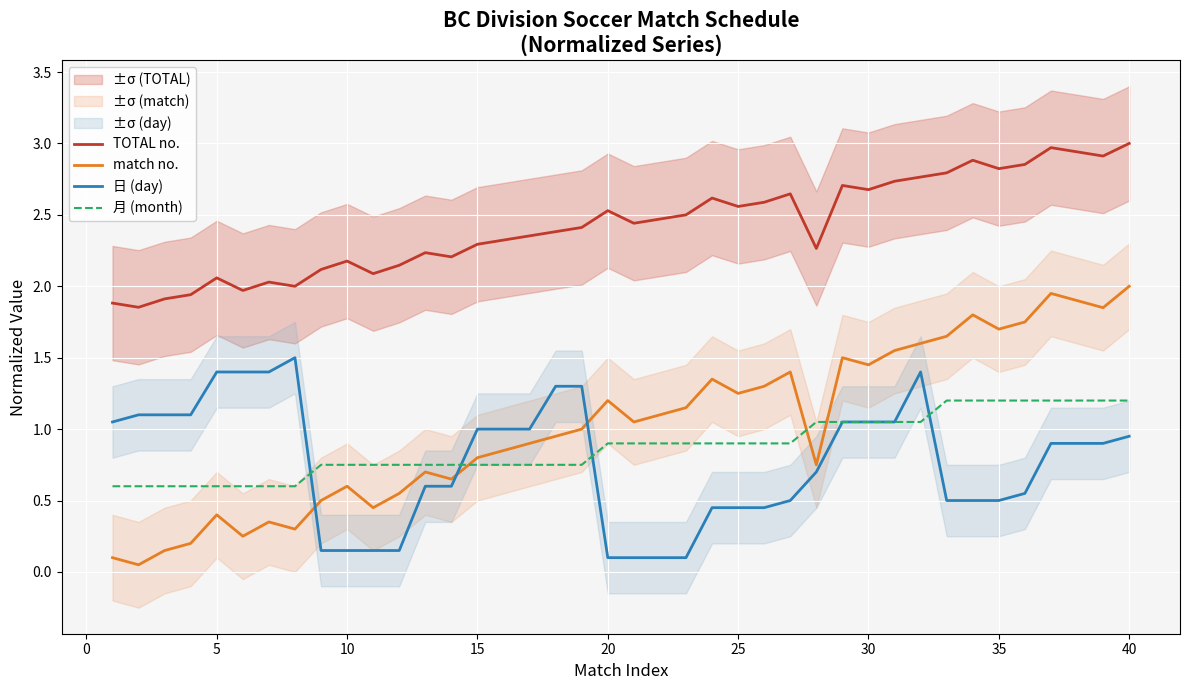

True or false: 月 (month) and TOTAL no. intersect in this chart.

False